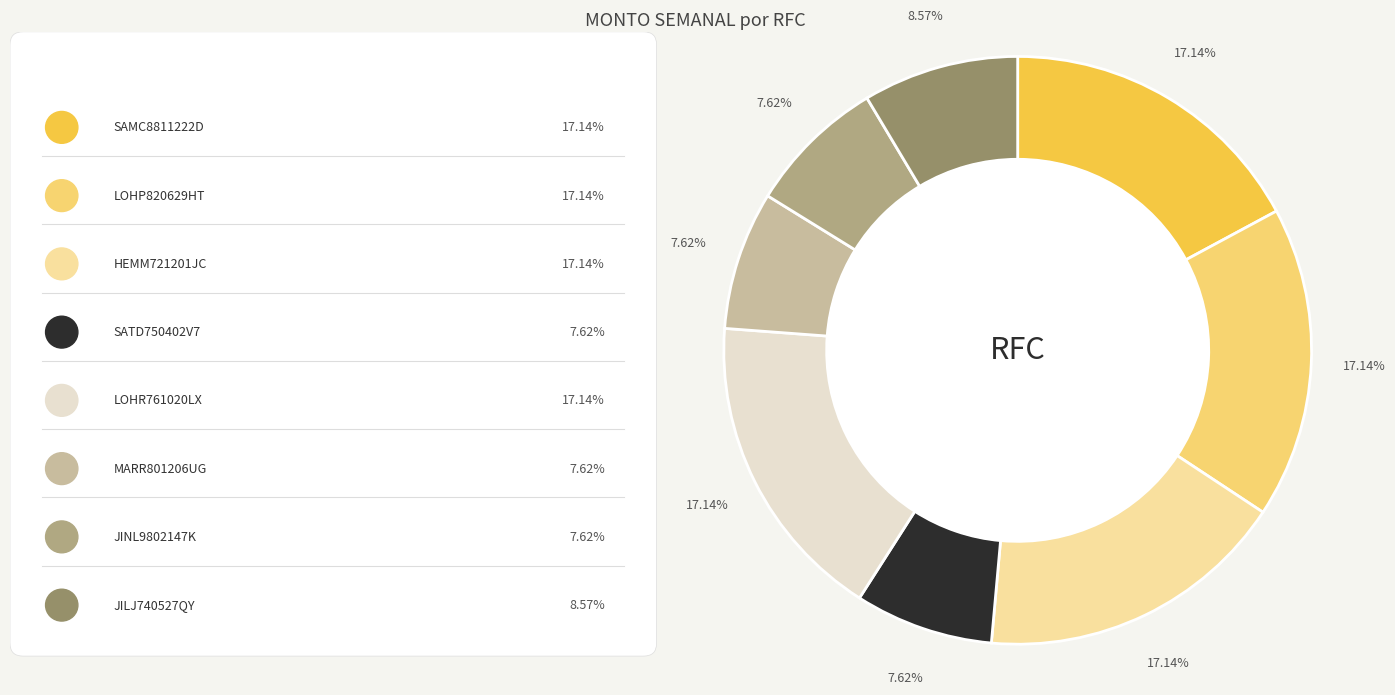

Count the number of slices in the pie.

8